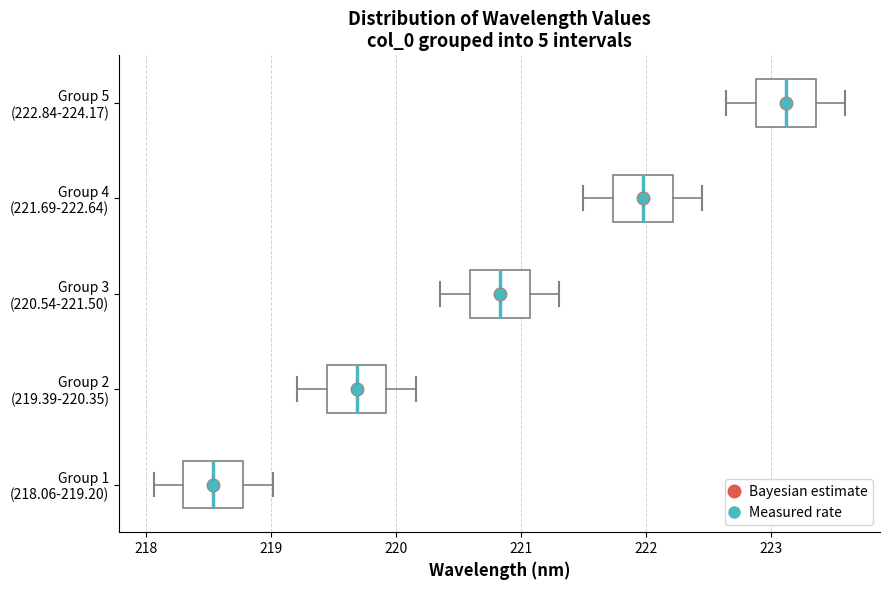

Which box has the furthest to the right median line?

Group 5 (222.84-224.17)